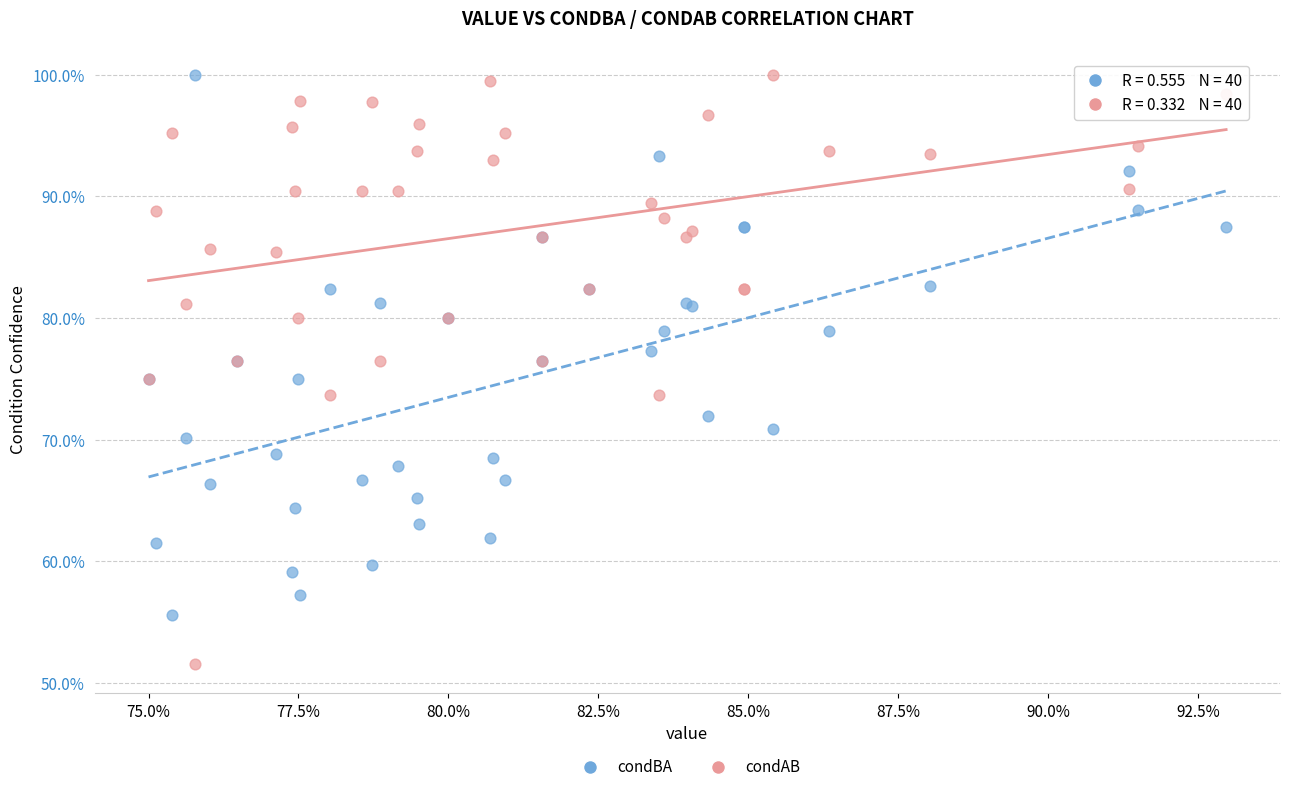

What are all the series names shown in the legend?

condBA, condAB